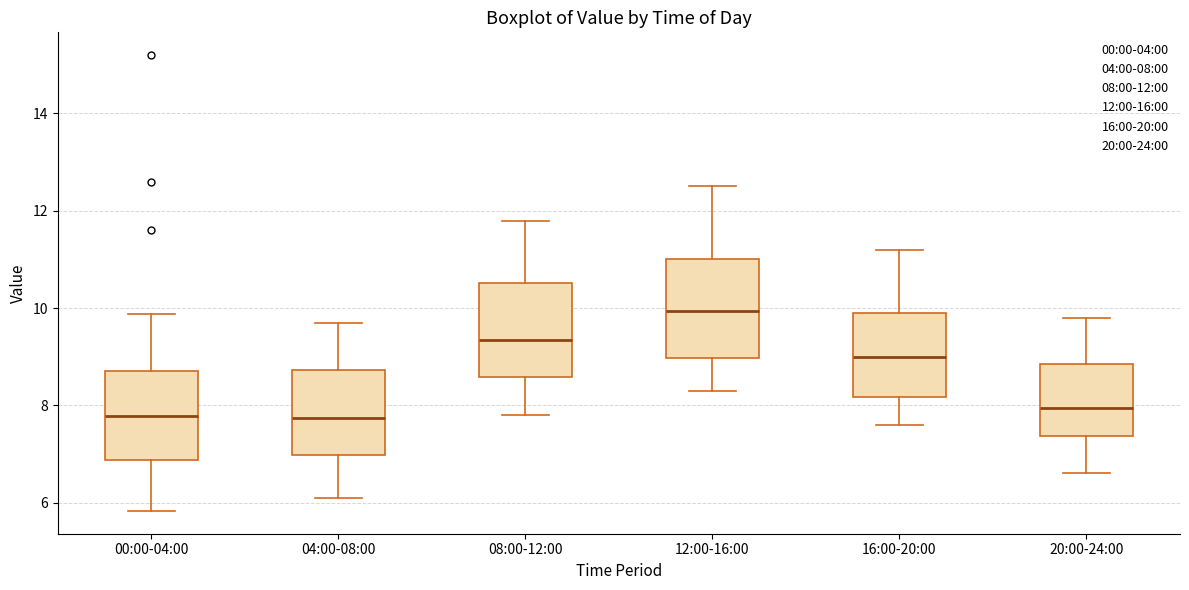

Reading left to right, read every box against the y-axis: the position of its median line, the range the box covers, and the ends of its whiskers. The values are not printed on the chart, so give them approximately, as read against the axis.

00:00-04:00: median 7.8, box 6.8 to 8.8, whiskers 5.8 to 9.8
04:00-08:00: median 7.8, box 7.0 to 8.8, whiskers 6.2 to 9.8
08:00-12:00: median 9.4, box 8.6 to 10.6, whiskers 7.8 to 11.8
12:00-16:00: median 10.0, box 9.0 to 11.0, whiskers 8.4 to 12.6
16:00-20:00: median 9.0, box 8.2 to 10.0, whiskers 7.6 to 11.2
20:00-24:00: median 8.0, box 7.4 to 8.8, whiskers 6.6 to 9.8